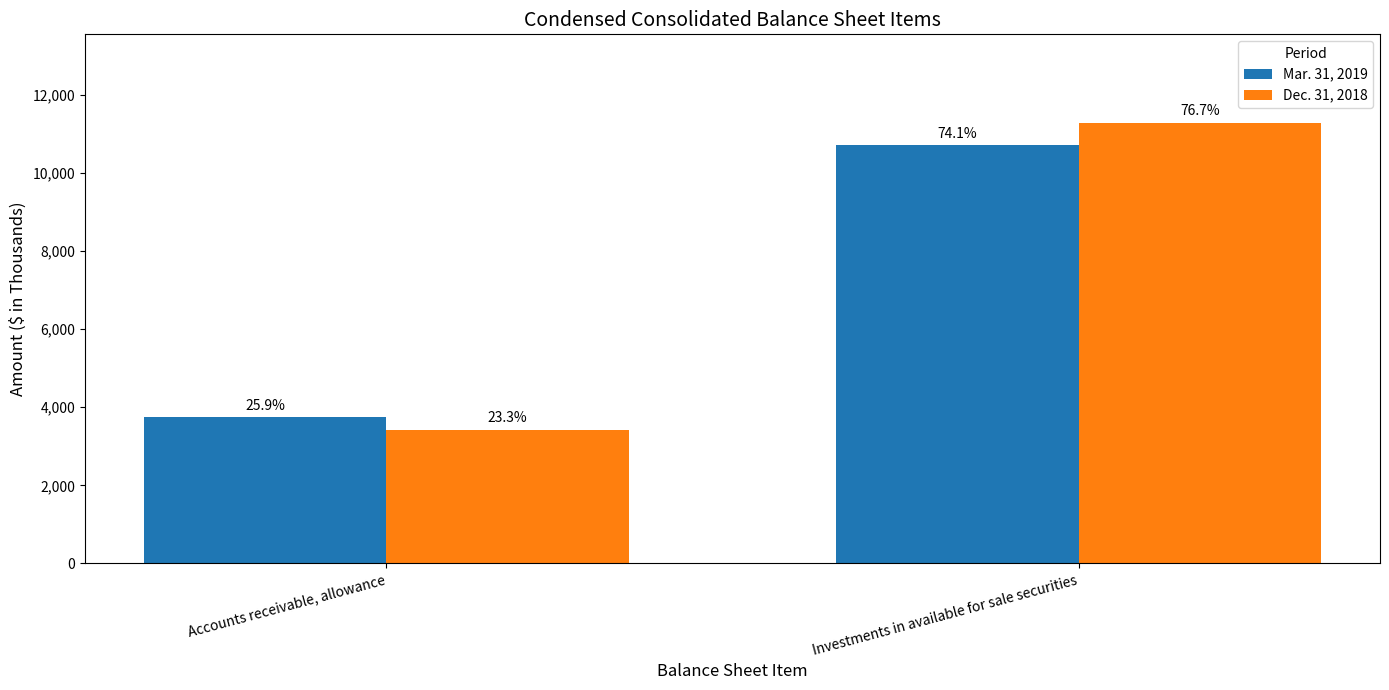

What are all the series names shown in the legend?

Mar. 31, 2019, Dec. 31, 2018